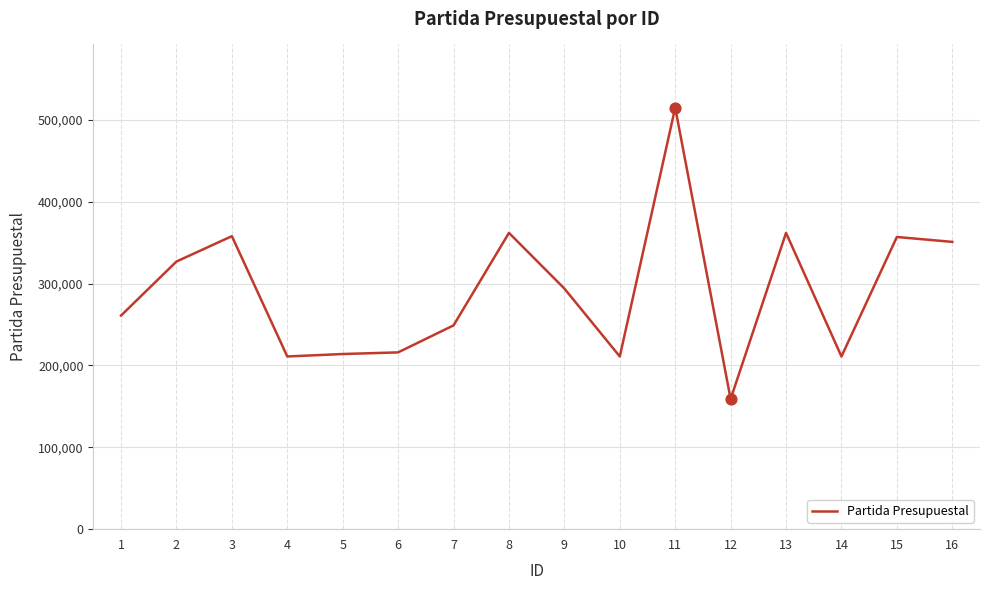

Approximately how many times larger is the value at 1 compared to 14?

1.2